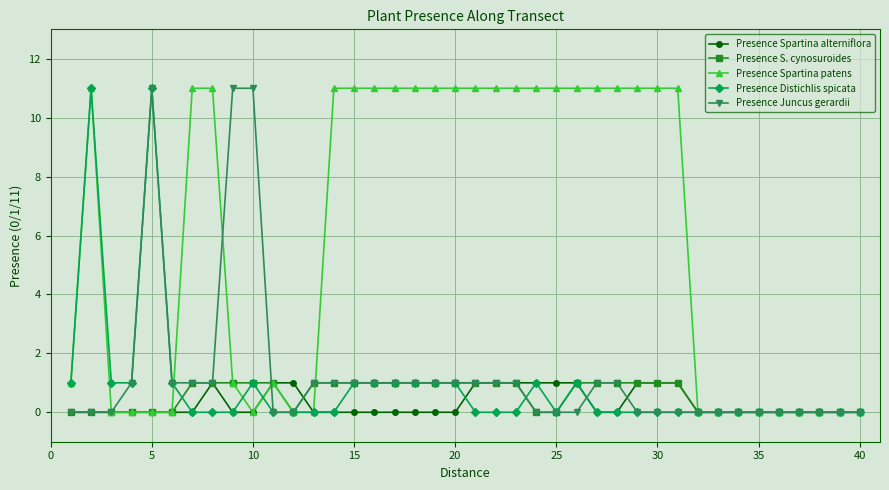

Reading left to right, transcribe all the data shown in this chart.

Presence Spartina alterniflora: 0	0	0	0	0	0	0	1	0	0	1	1	0	0	0	0	0	0	0	0	1	1	1	1	1	1	0	0	1	1	1	0	0	0	0	0	0	0	0	0
Presence S. cynosuroides: 0	0	0	0	0	0	1	1	1	1	1	0	1	1	1	1	1	1	1	1	1	1	1	0	0	1	1	1	1	1	1	0	0	0	0	0	0	0	0	0
Presence Spartina patens: 1	11	0	0	0	0	11	11	1	0	1	0	0	11	11	11	11	11	11	11	11	11	11	11	11	11	11	11	11	11	11	0	0	0	0	0	0	0	0	0
Presence Distichlis spicata: 1	11	1	1	11	1	0	0	0	1	0	0	0	0	1	1	1	1	1	1	0	0	0	1	0	1	0	0	0	0	0	0	0	0	0	0	0	0	0	0
Presence Juncus gerardii: 0	0	0	1	11	1	1	1	11	11	0	0	1	1	1	1	1	1	1	1	1	1	1	0	0	0	1	1	0	0	0	0	0	0	0	0	0	0	0	0